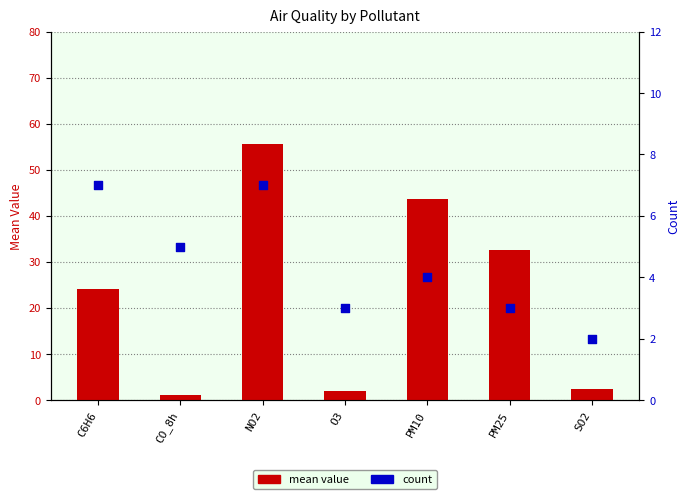

Which series has the largest total across all categories?

mean value